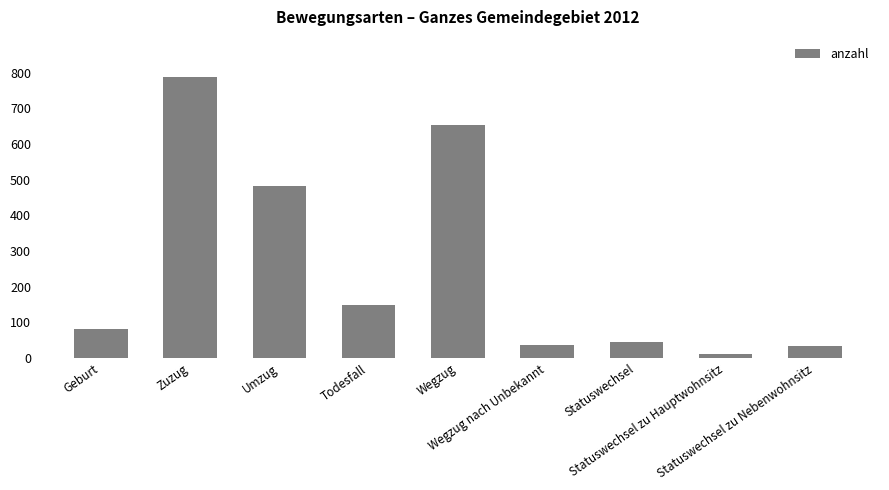

Reading left to right, transcribe all the data shown in this chart.

Geburt=82	Zuzug=788	Umzug=481	Todesfall=149	Wegzug=653	Wegzug nach Unbekannt=38	Statuswechsel=45	Statuswechsel zu Hauptwohnsitz=12	Statuswechsel zu Nebenwohnsitz=33